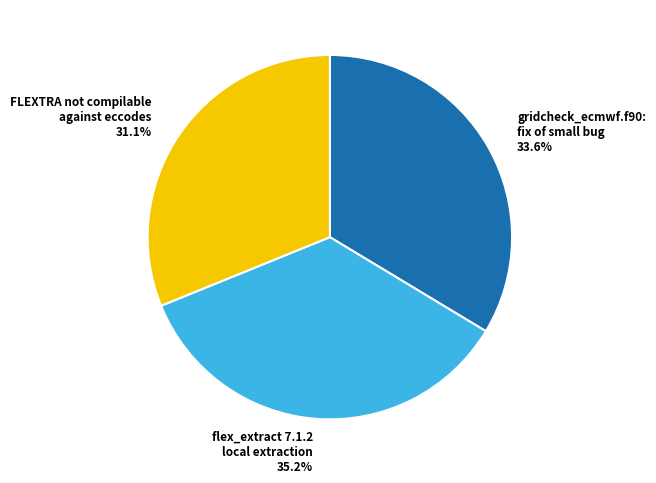

To the nearest percent, what percentage of the pie is gridcheck_ecmwf.f90: fix of small bug?

34%